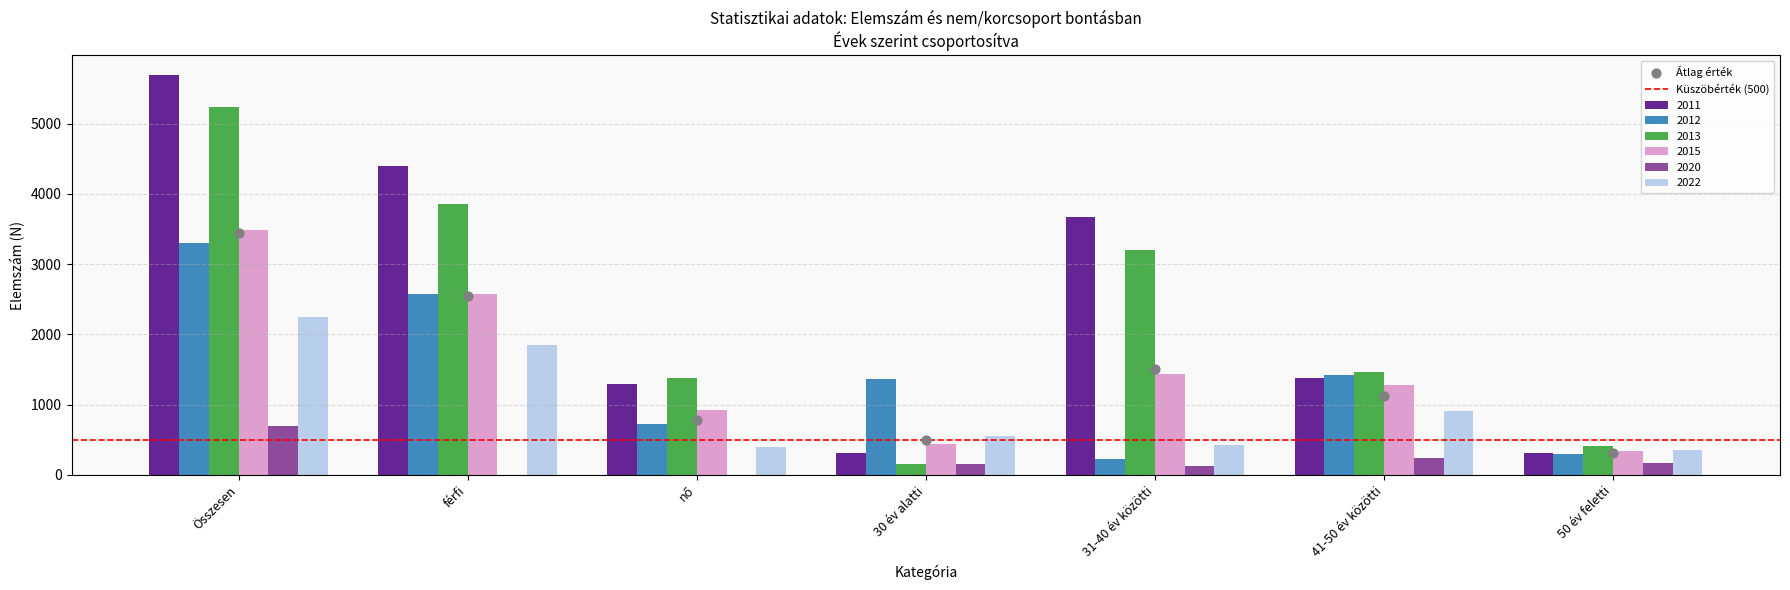

Which series reaches the maximum Y coordinate?

2011